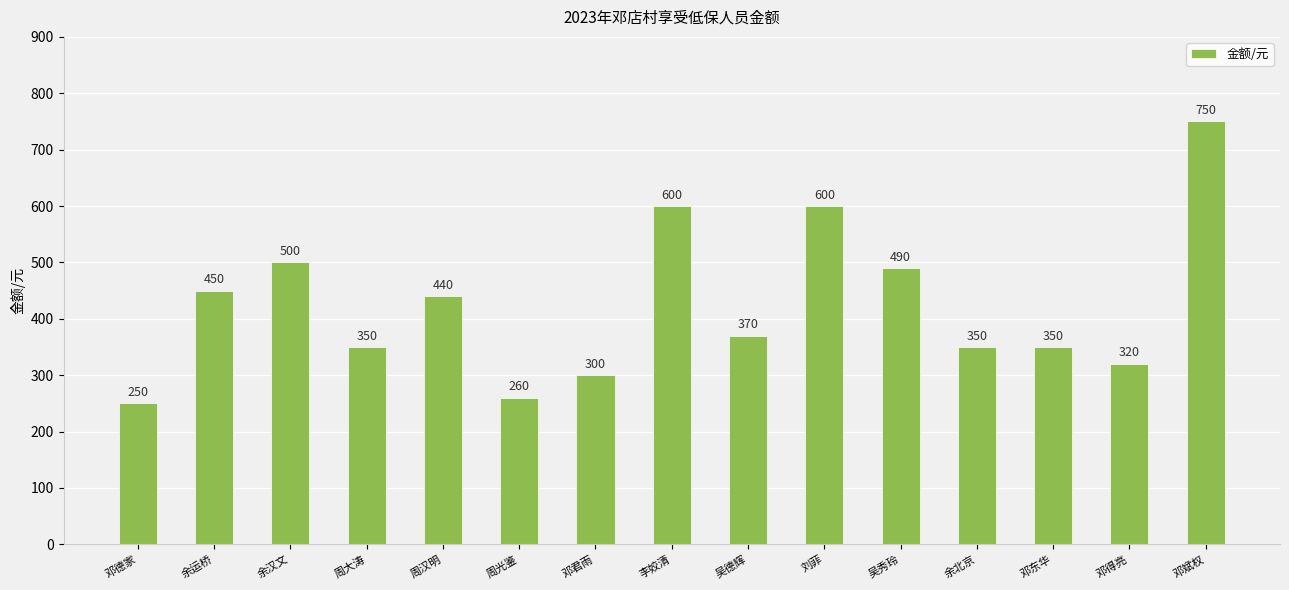

True or false: the data shows 600 at 刘菲.

True